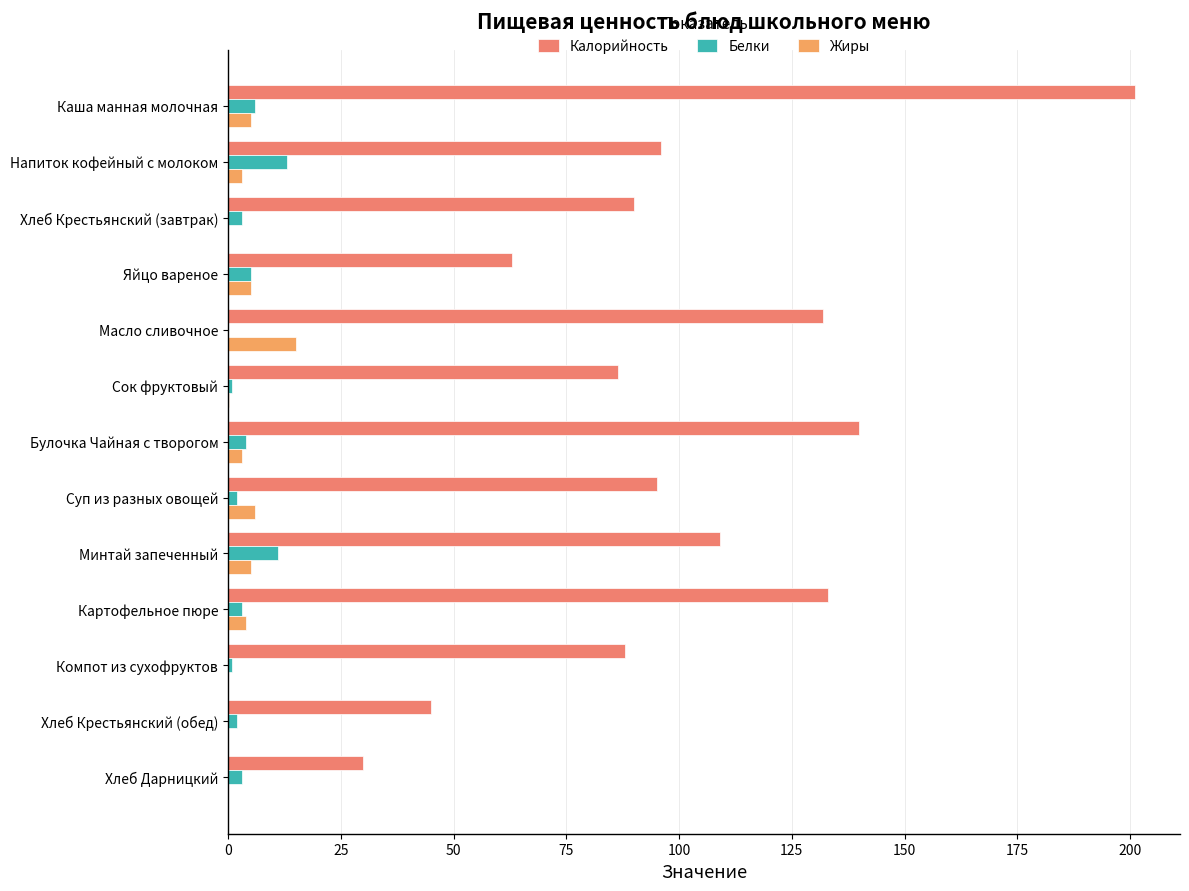

What is the average value of the Калорийность series?

100.7